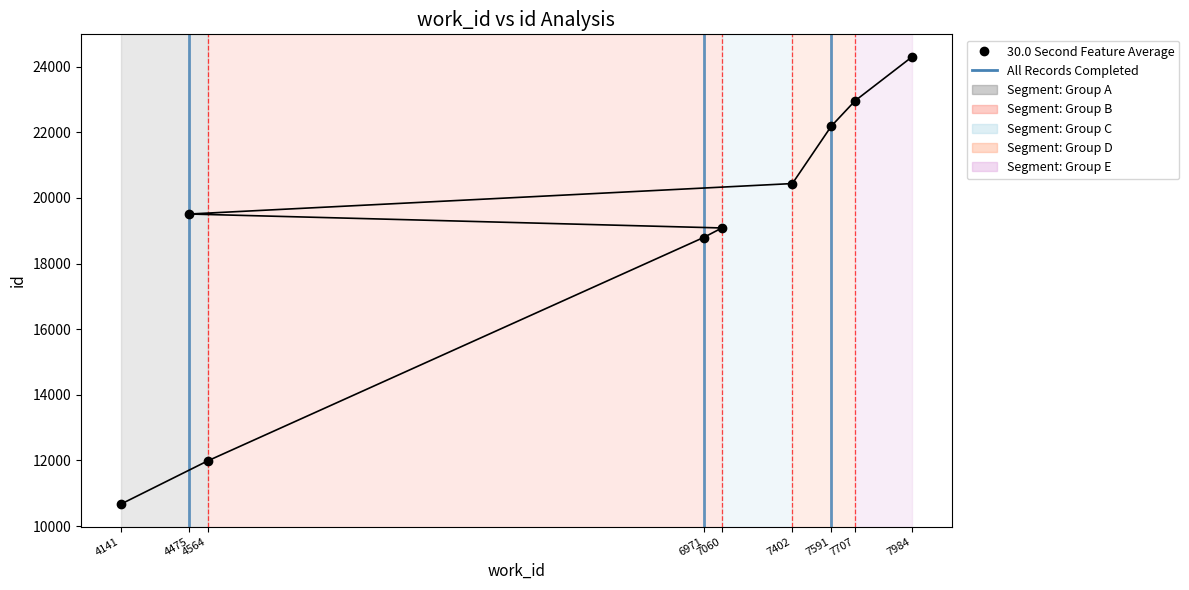

Which category has the lowest value across all series?

4141